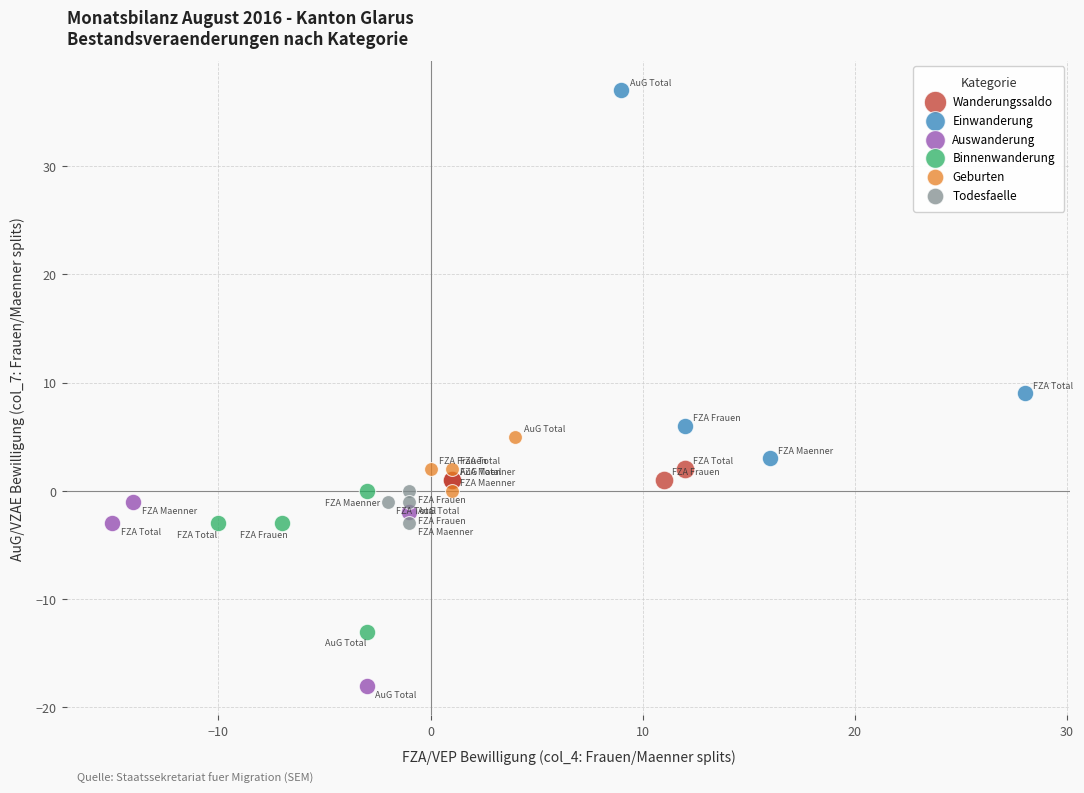

Which series has the widest spread of Y values?

Einwanderung